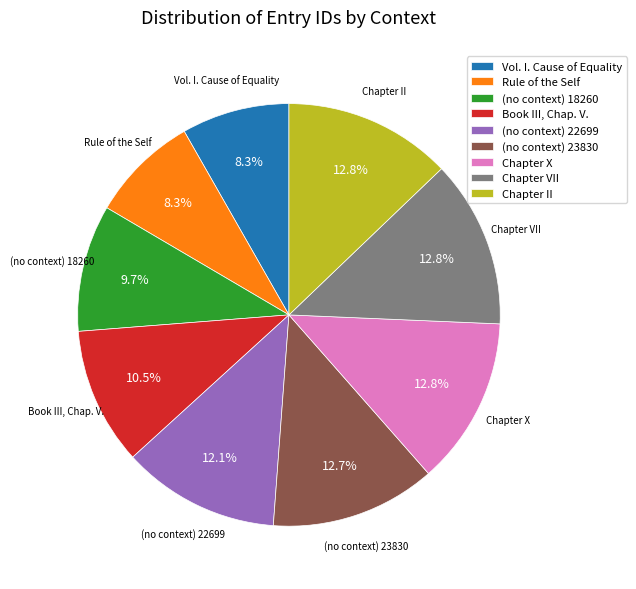

Count the number of slices in the pie.

9